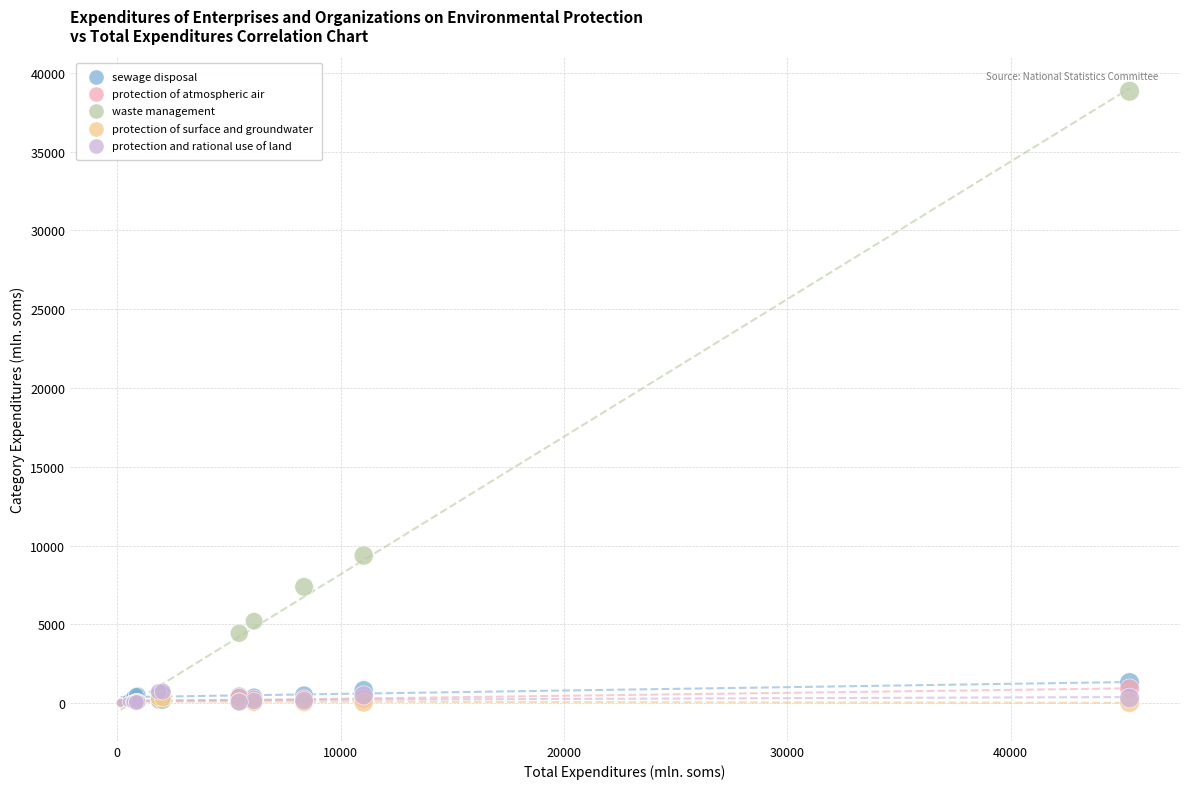

Which series has the widest spread of Y values?

waste management